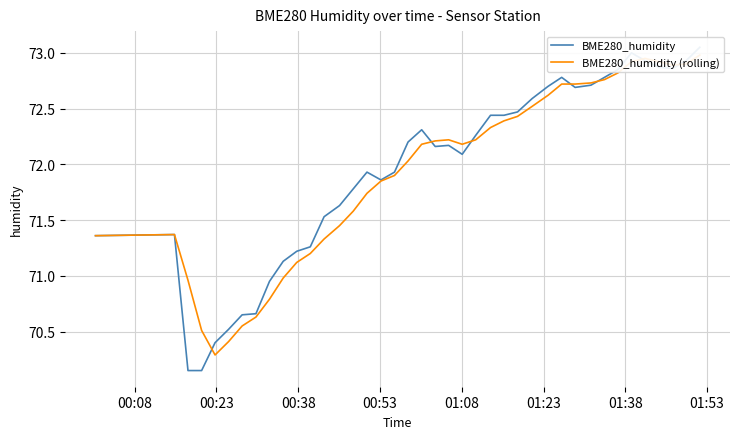

What is the difference between the second highest and minimum values in the BME280_humidity (rolling) series?

2.7